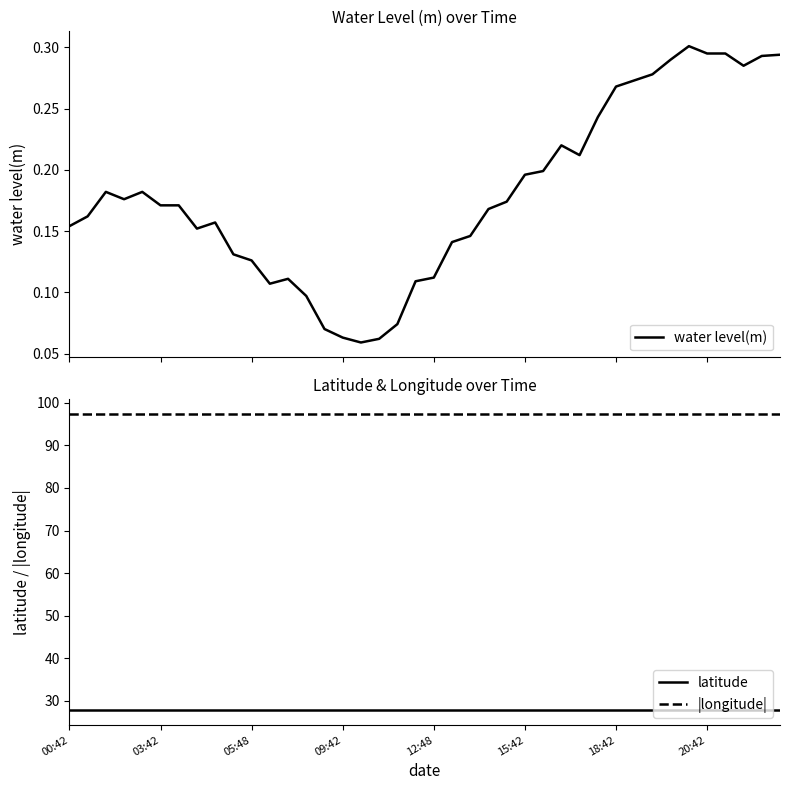

What is the lowest value of the |longitude| series?

97.4